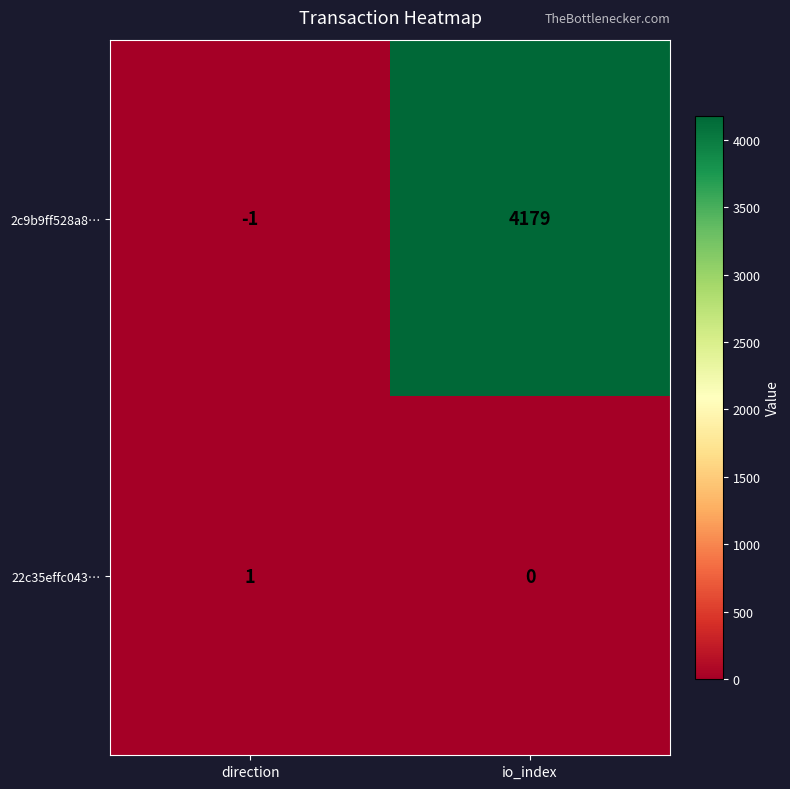

What is the maximum value shown in the chart?

4179